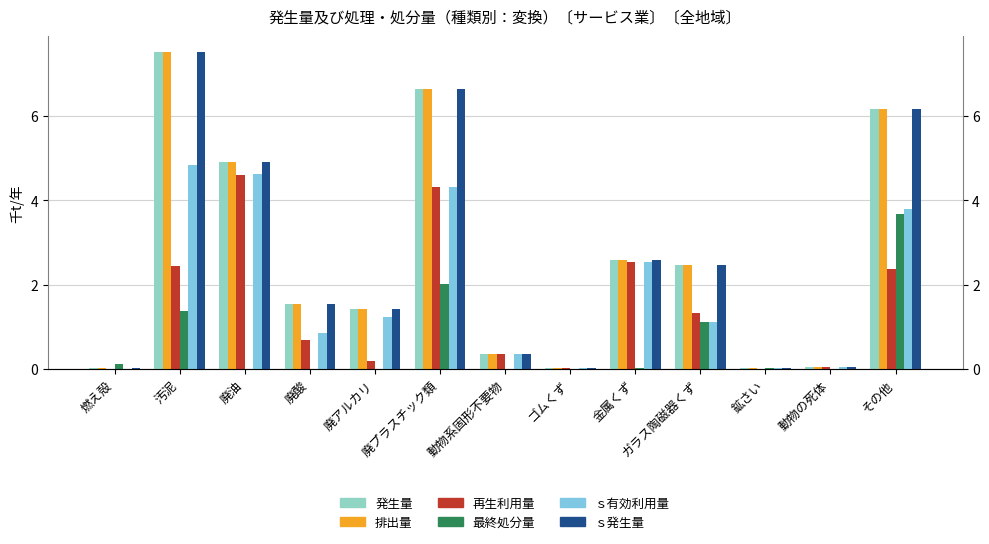

At which category is the sum across all series the highest?

汚泥